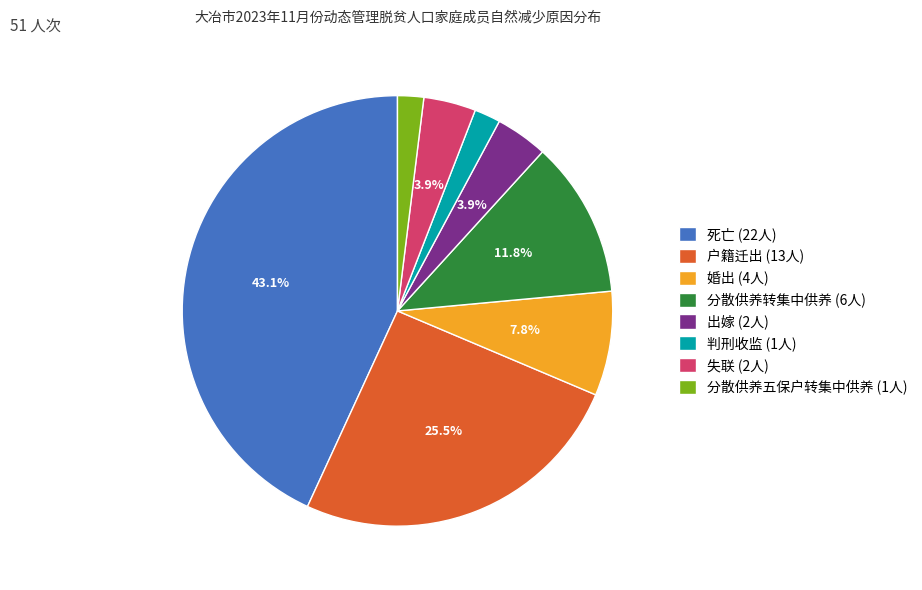

Does any single category account for the majority?

No